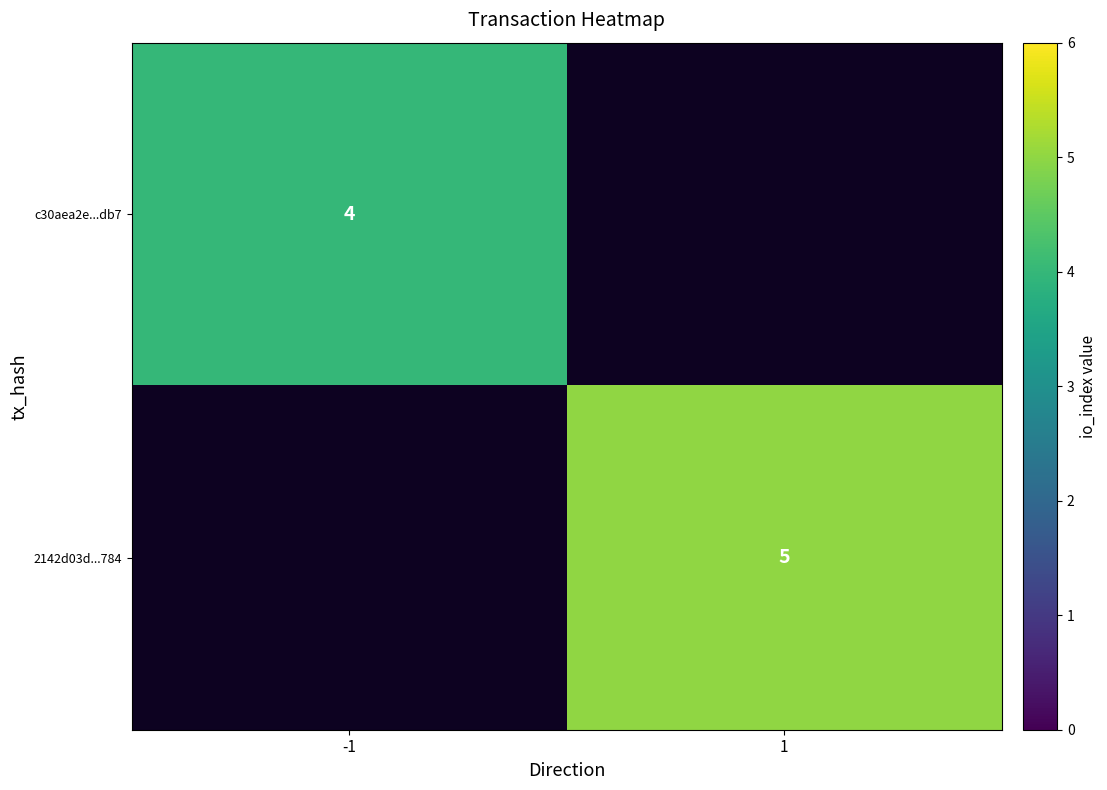

True or false: c30aea2e...db7 has a value of 4 at -1.

True